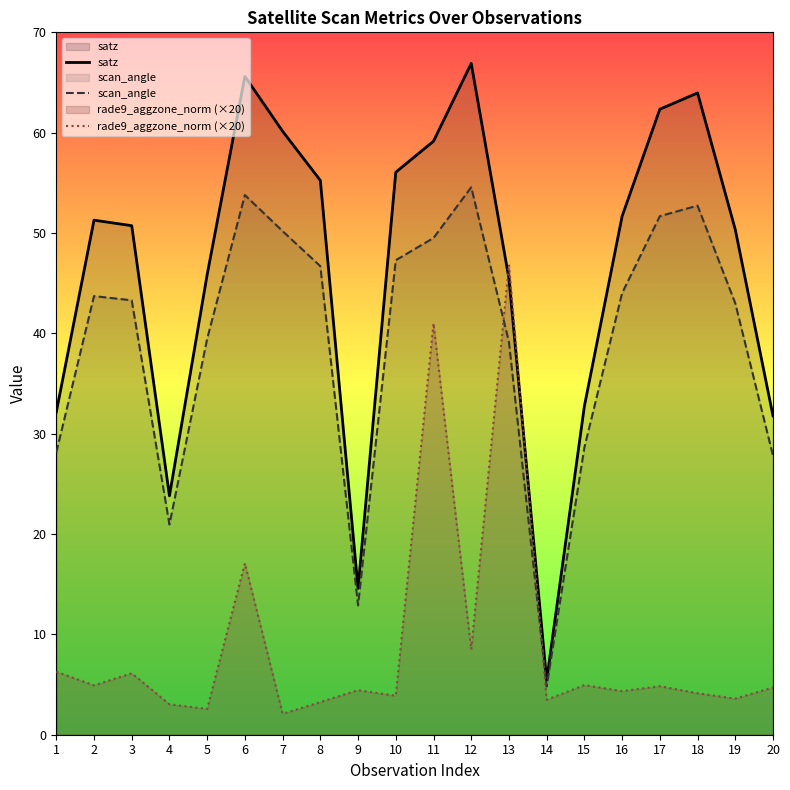

The value of satz at 9 is 3.6. True or false?

False